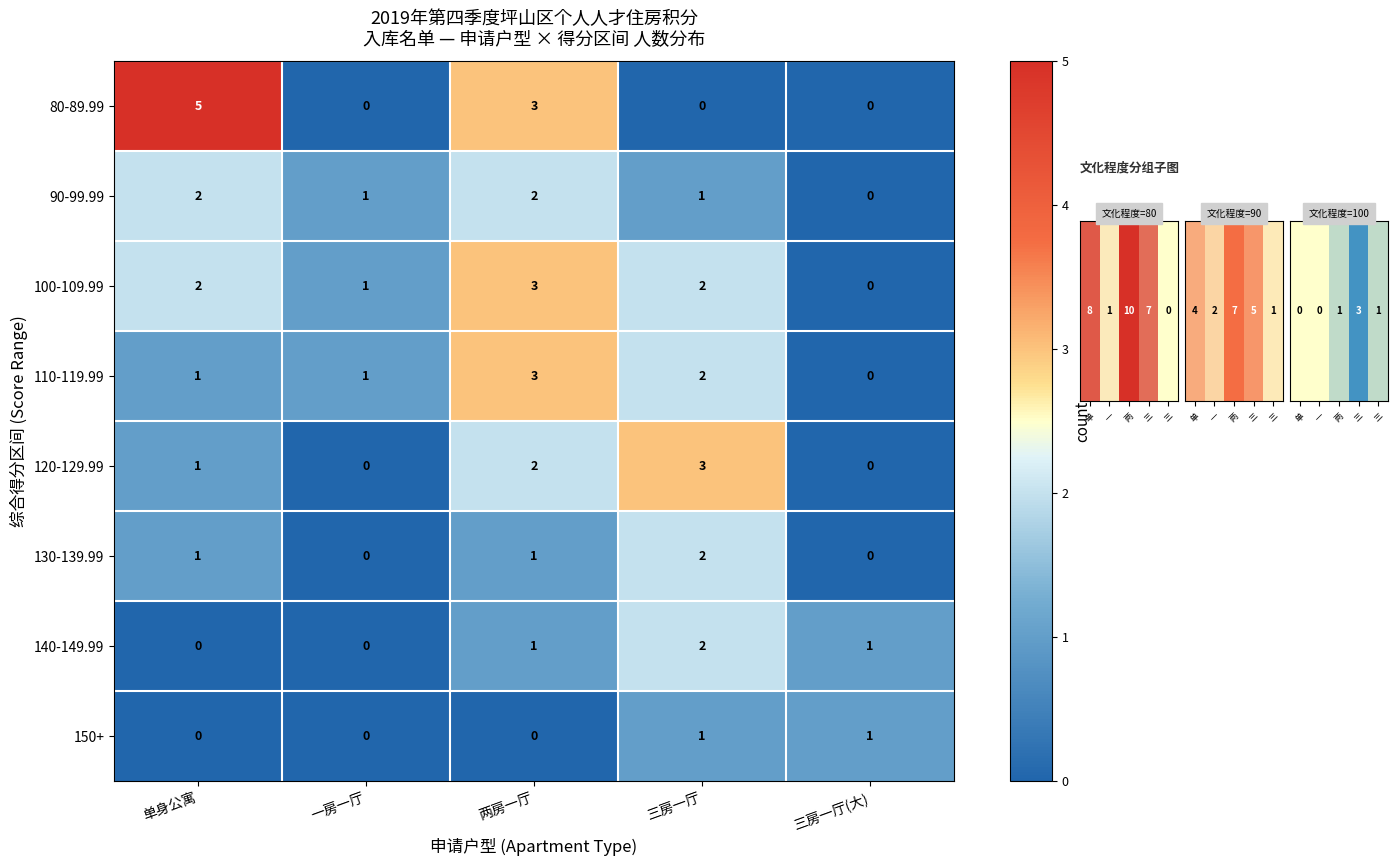

Which series has the widest spread of values?

80-89.99